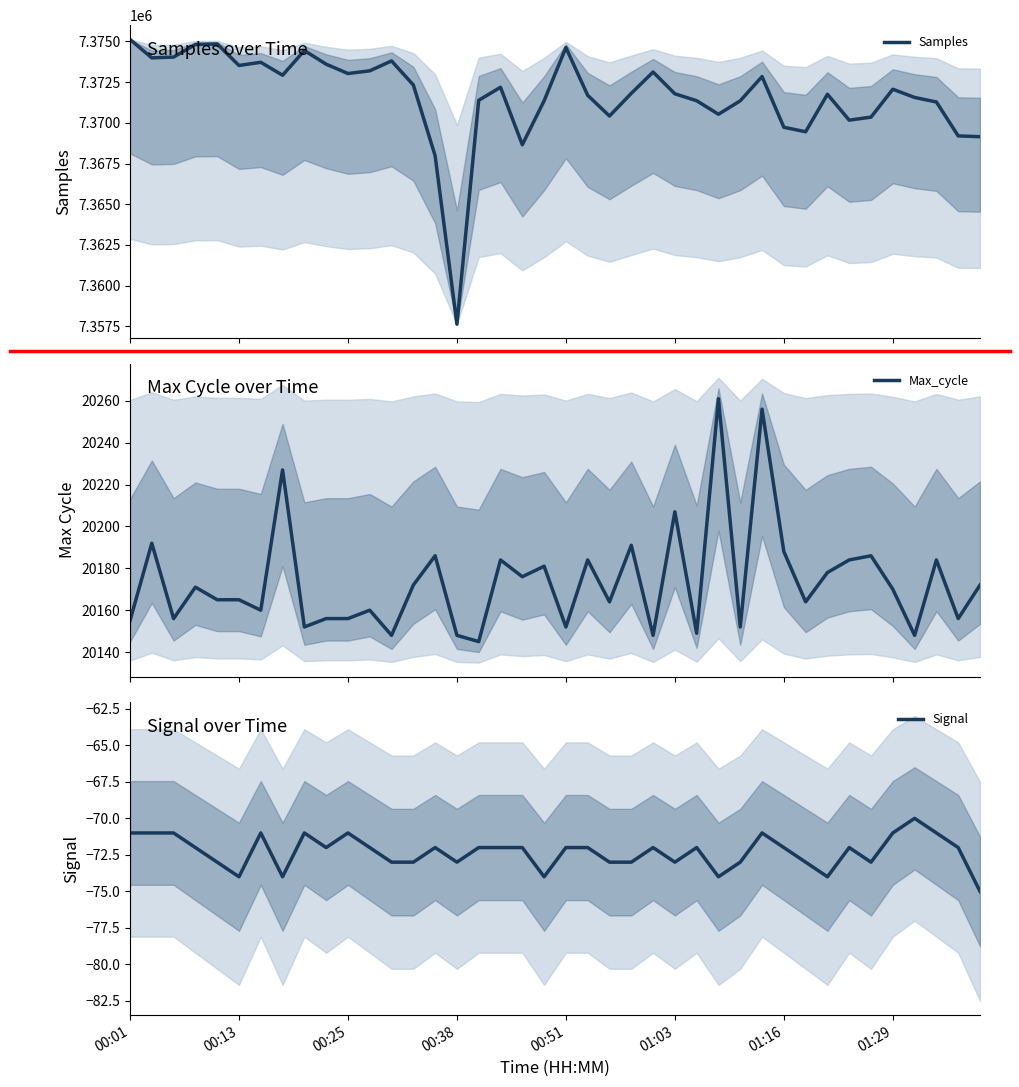

True or false: Max_cycle and Samples cross at least once.

False